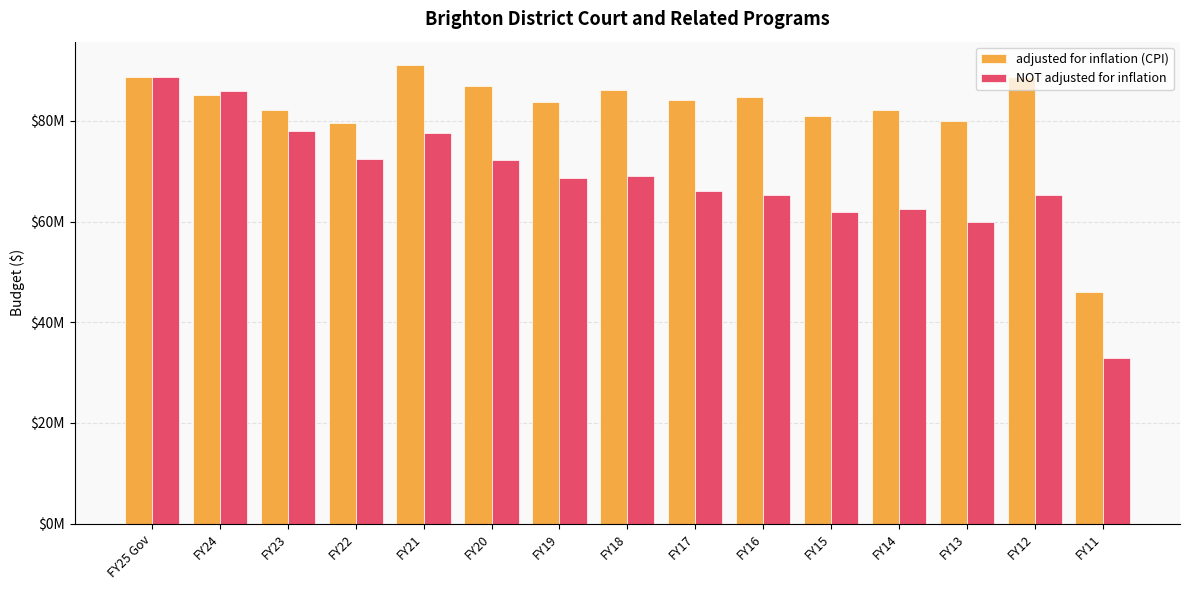

What are all the series names shown in the legend?

adjusted for inflation (CPI), NOT adjusted for inflation